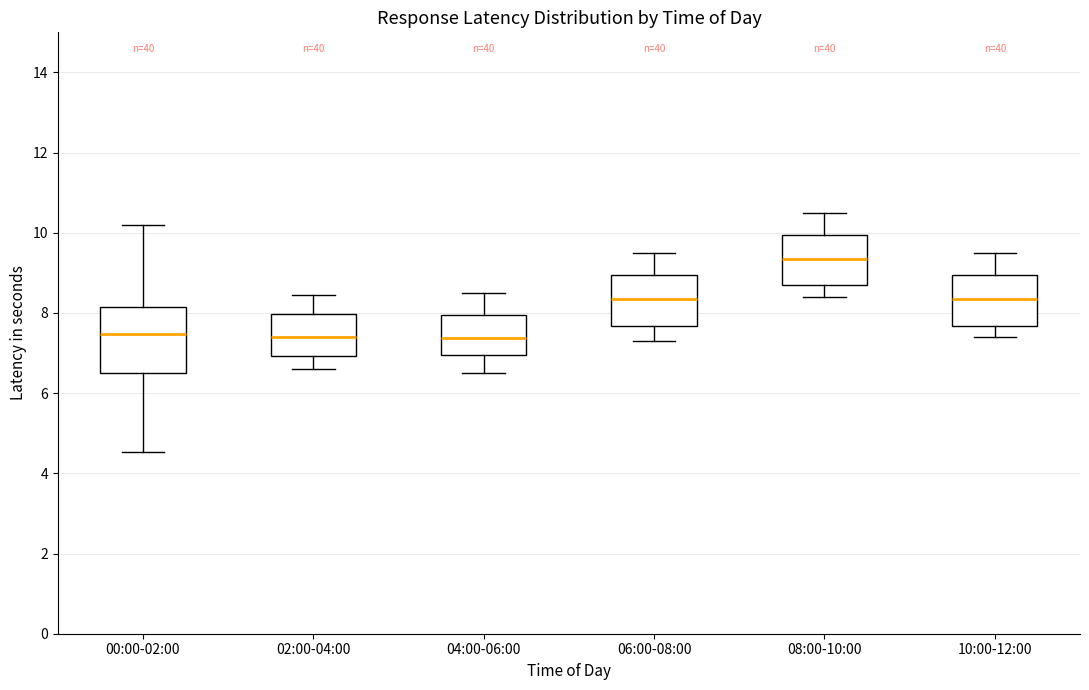

Reading left to right, read every box against the y-axis: the position of its median line, the range the box covers, and the ends of its whiskers. The values are not printed on the chart, so give them approximately, as read against the axis.

00:00-02:00: median 7.4, box 6.6 to 8.2, whiskers 4.6 to 10.2
02:00-04:00: median 7.4, box 7.0 to 8.0, whiskers 6.6 to 8.4
04:00-06:00: median 7.4, box 7.0 to 8.0, whiskers 6.6 to 8.6
06:00-08:00: median 8.4, box 7.6 to 9.0, whiskers 7.4 to 9.6
08:00-10:00: median 9.4, box 8.6 to 10.0, whiskers 8.4 to 10.6
10:00-12:00: median 8.4, box 7.6 to 9.0, whiskers 7.4 to 9.6